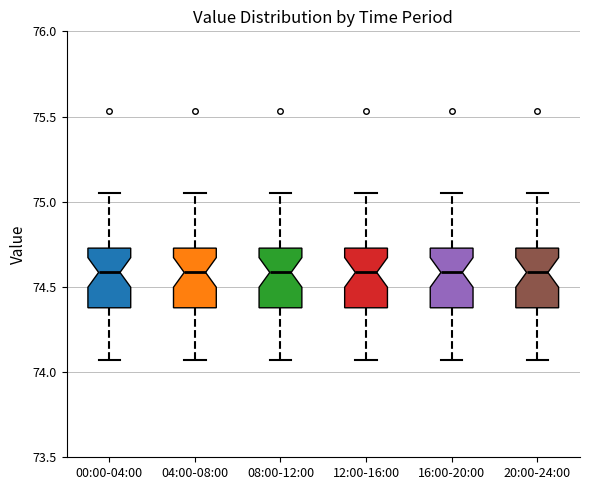

Where does the lower whisker of the box for 16:00-20:00 end on the y-axis? The values are not printed on the chart, so give them approximately, as read against the axis.

74.05